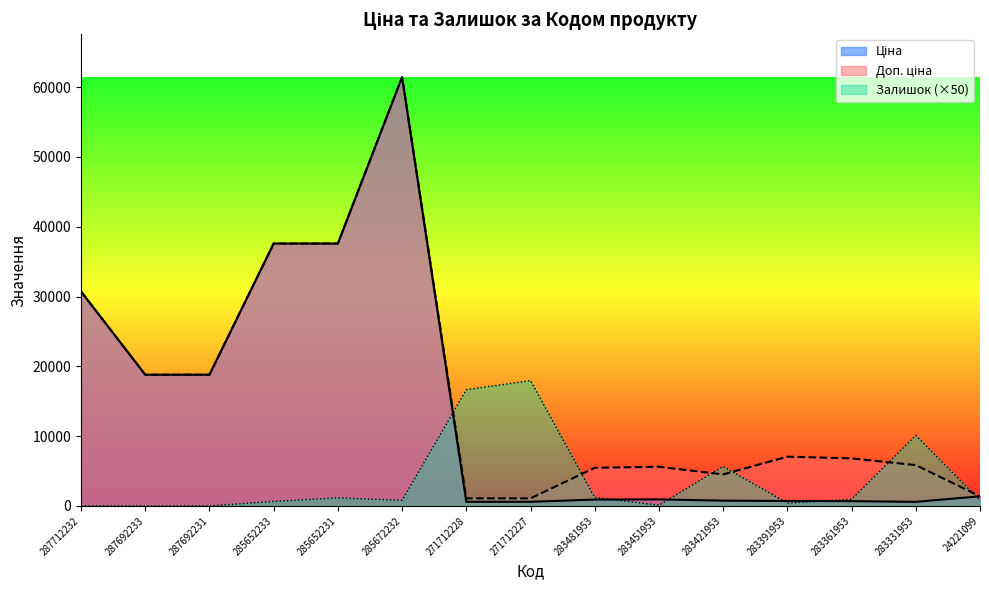

Which series ends up on top after the final intersection of Залишок and Ціна?

Ціна